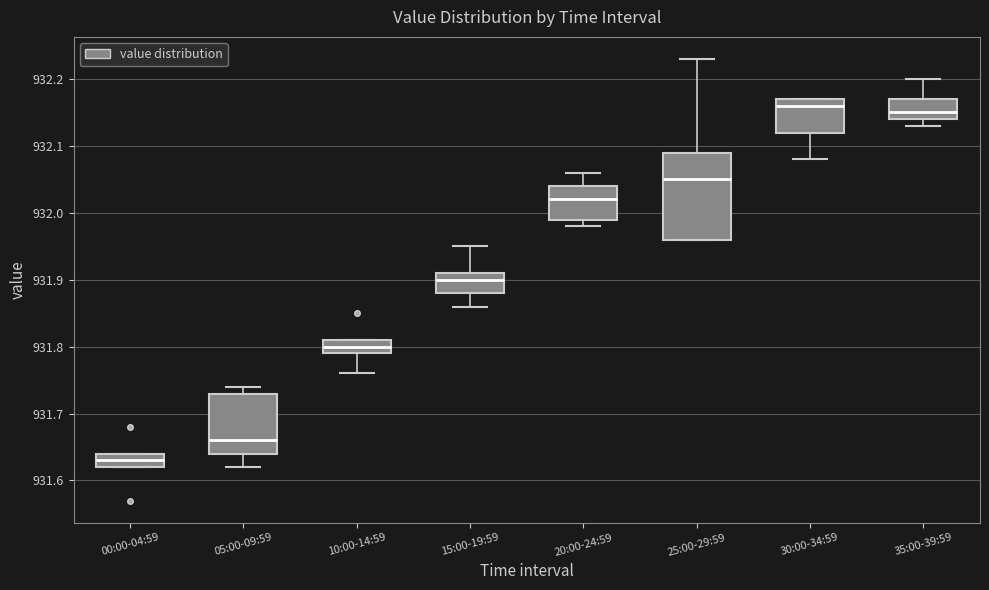

Which box is the tallest, from its lower edge to its upper edge?

25:00-29:59